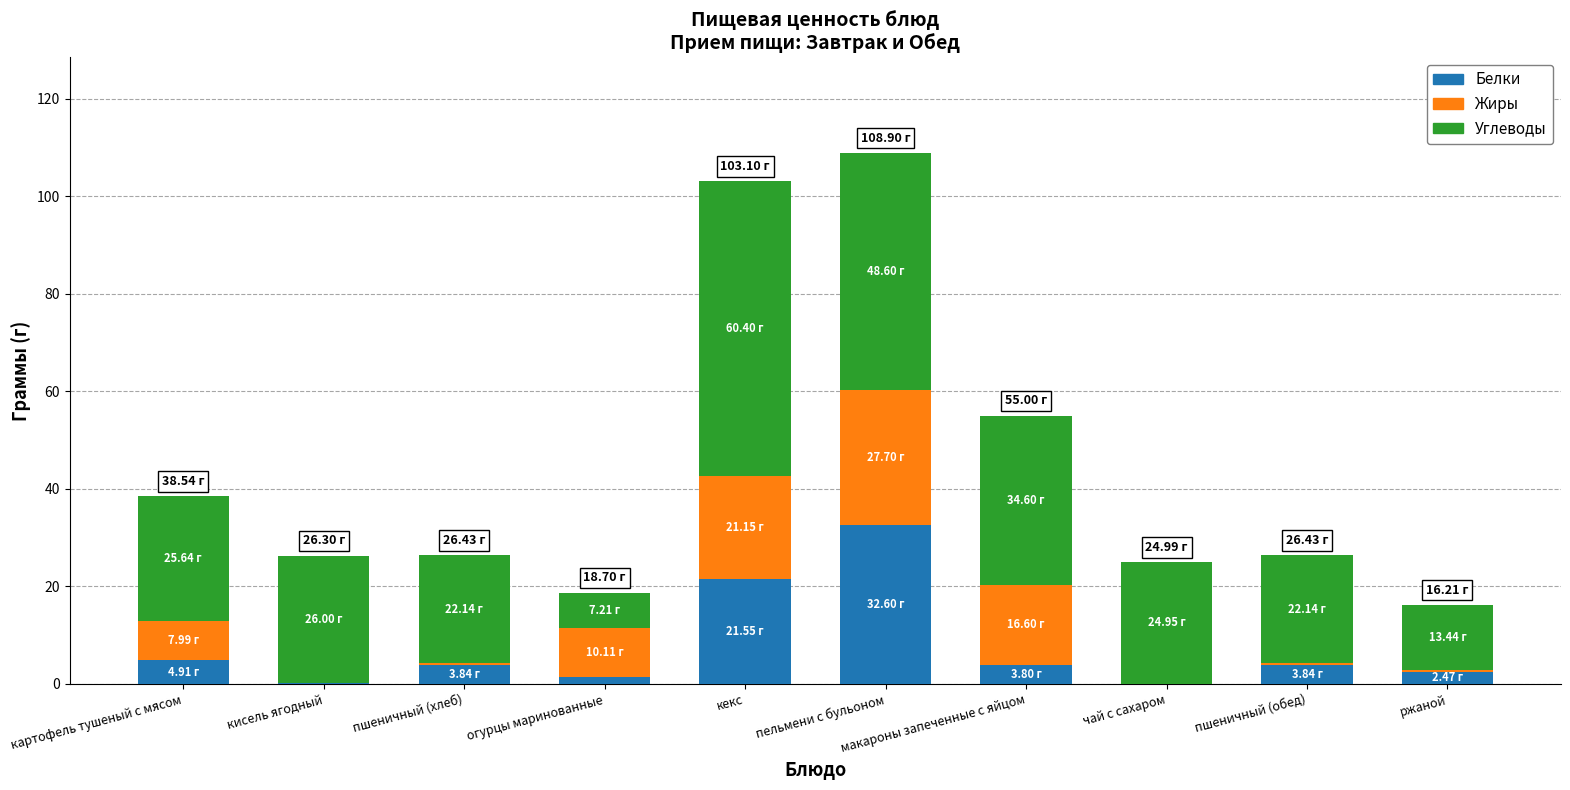

What is the total value across all series at макароны запеченные с яйцом?

55.0